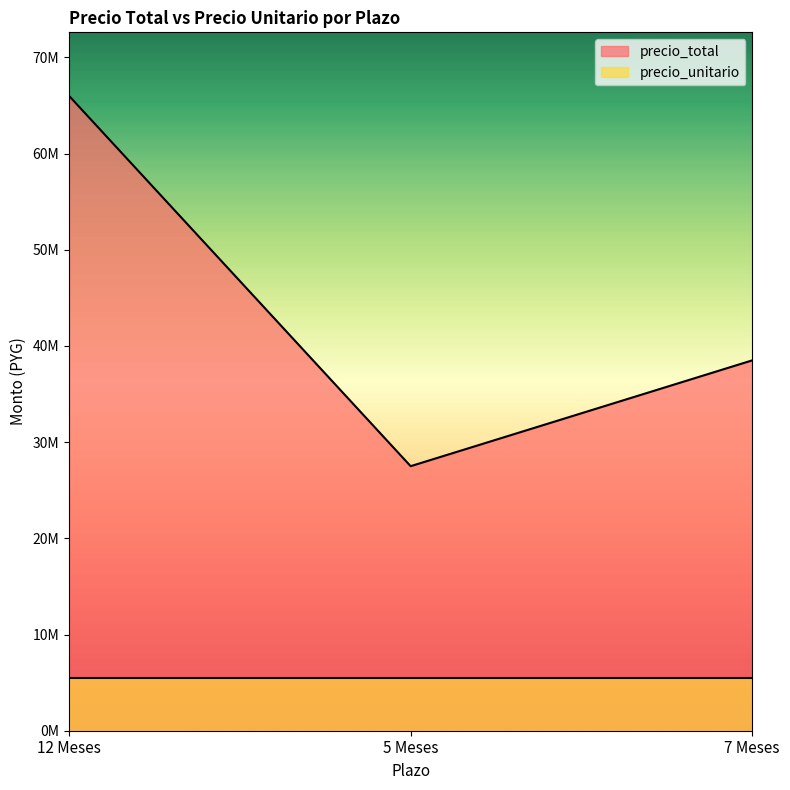

The chart shows a value of 38500000 at 7 Meses. True or false?

True